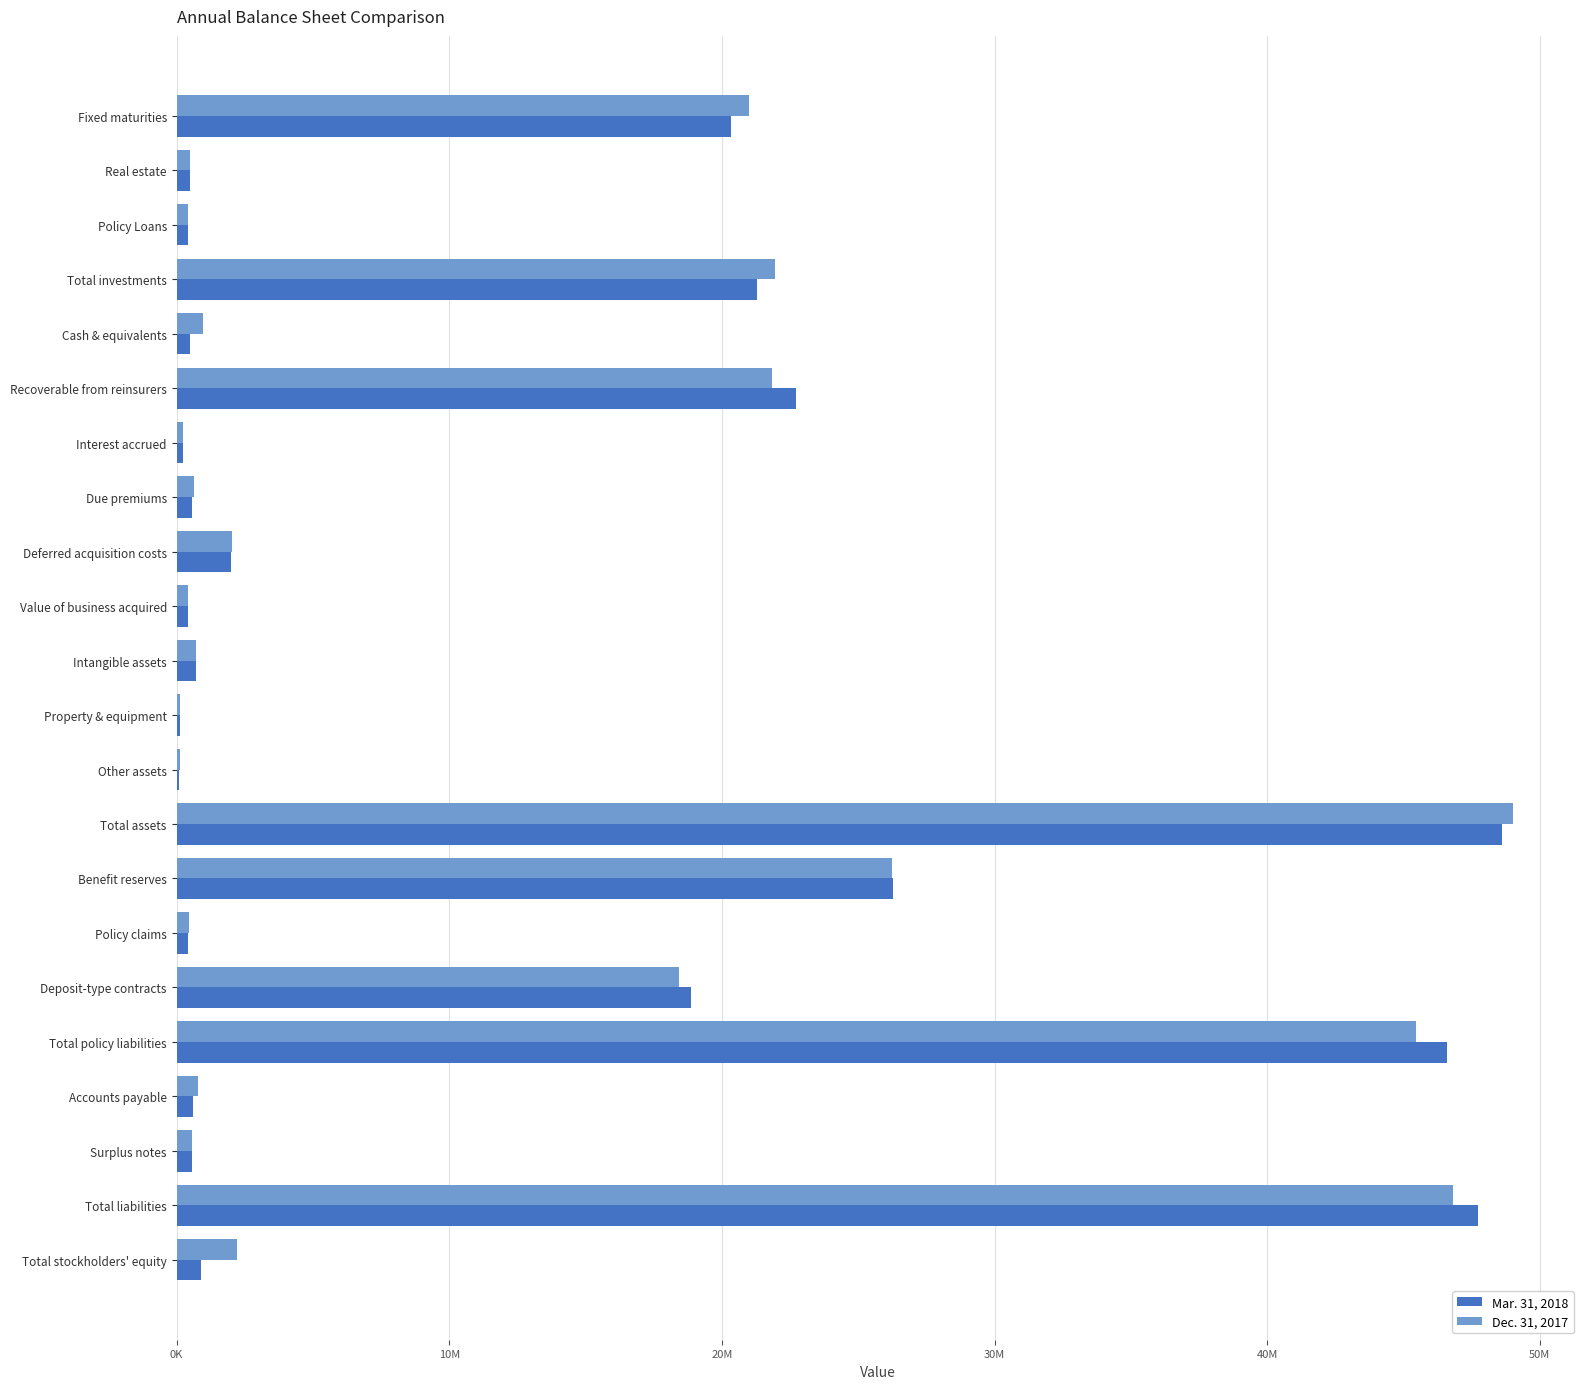

Where is Dec. 31, 2017 nearest to the value 24565162?

Benefit reserves